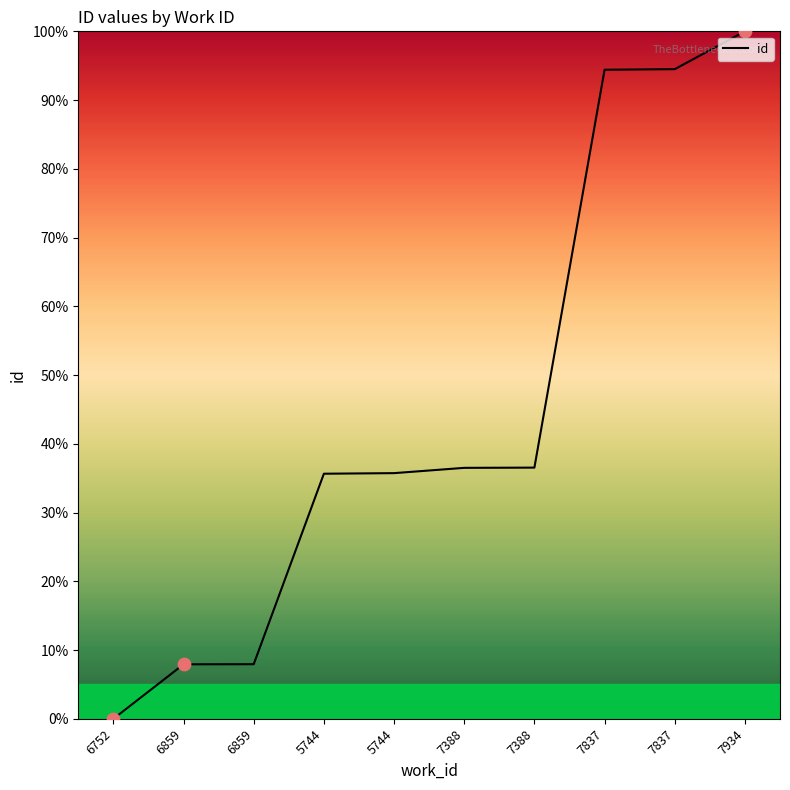

What is the change in value from 7388 to 7837?

+57.9